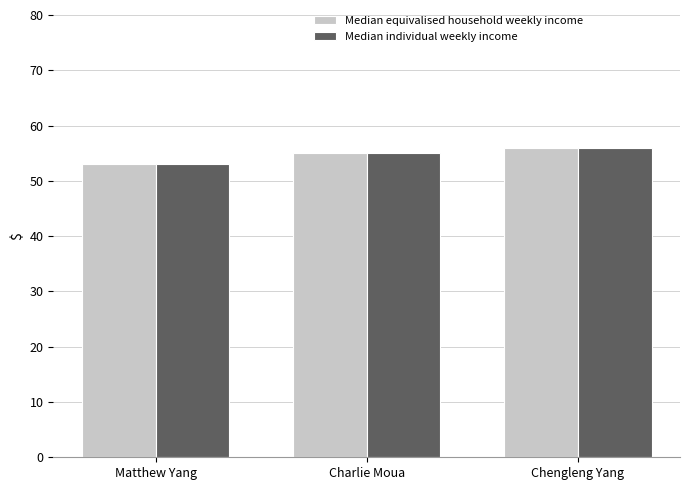

What is the minimum value for Median individual weekly income?

53